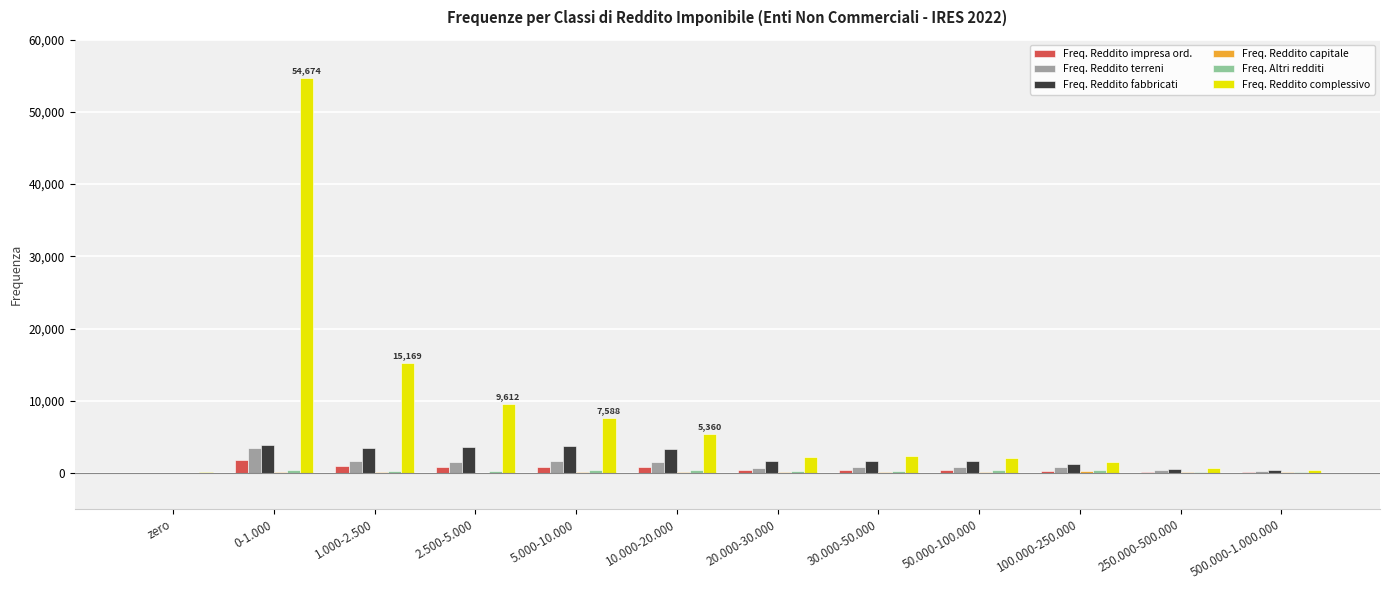

At which category is the sum across all series the highest?

0-1.000